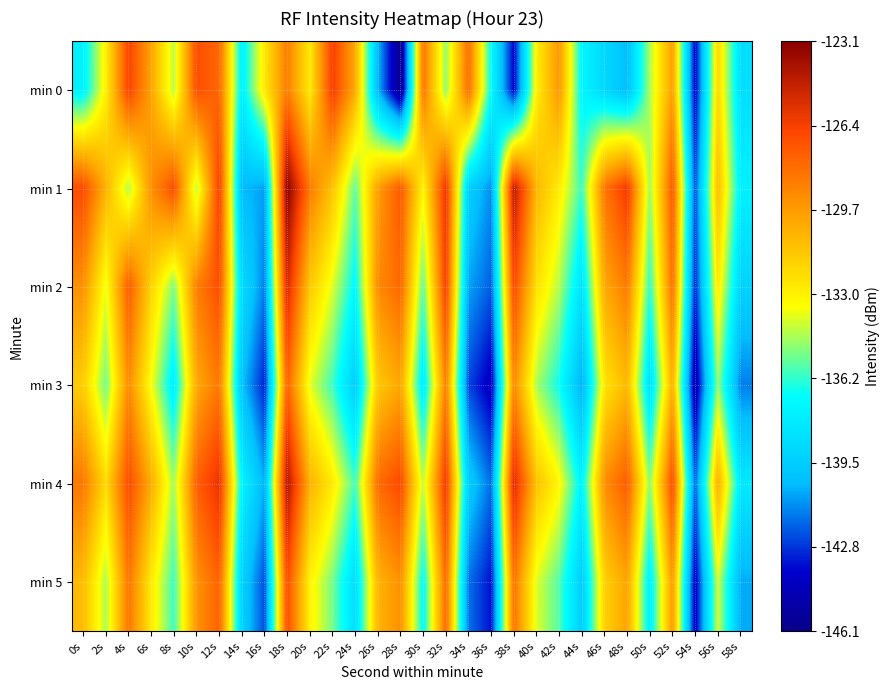

Reading left to right, transcribe all the data shown in this chart.

min 0: 0s=-137.6	2s=-132.9	4s=-126.5	6s=-130.0	8s=-134.4	10s=-126.9	12s=-127.8	14s=-137.7	16s=-132.6	18s=-128.6	20s=-132.7	22s=-126.3	24s=-130.2	26s=-140.4	28s=-146.1	30s=-128.3	32s=-135.0	34s=-128.0	36s=-137.0	38s=-143.8	40s=-132.8	42s=-129.5	44s=-137.3	46s=-139.0	48s=-140.2	50s=-134.6	52s=-129.8	54s=-143.9	56s=-131.9	58s=-138.6
min 1: 0s=-126.8	2s=-130.5	4s=-134.5	6s=-129.3	8s=-126.9	10s=-134.4	12s=-126.4	14s=-140.3	16s=-140.9	18s=-123.1	20s=-128.5	22s=-131.2	24s=-135.6	26s=-129.8	28s=-127.3	30s=-133.1	32s=-125.9	34s=-139.4	36s=-141.2	38s=-124.5	40s=-130.7	42s=-132.8	44s=-136.1	46s=-128.3	48s=-126.1	50s=-134.8	52s=-127.2	54s=-142.3	56s=-130.9	58s=-137.6
min 2: 0s=-129.3	2s=-133.7	4s=-127.4	6s=-131.8	8s=-135.2	10s=-128.6	12s=-126.9	14s=-138.7	16s=-141.5	18s=-125.3	20s=-131.4	22s=-133.9	24s=-137.2	26s=-129.1	28s=-127.8	30s=-135.6	32s=-126.4	34s=-140.8	36s=-142.1	38s=-126.7	40s=-132.3	42s=-134.5	44s=-138.4	46s=-130.2	48s=-128.5	50s=-136.3	52s=-128.1	54s=-143.1	56s=-132.6	58s=-139.2
min 3: 0s=-131.6	2s=-135.4	4s=-129.1	6s=-133.5	8s=-137.8	10s=-130.2	12s=-128.4	14s=-140.1	16s=-143.2	18s=-127.6	20s=-133.8	22s=-136.1	24s=-139.5	26s=-131.4	28s=-130.1	30s=-138.0	32s=-128.7	34s=-142.5	36s=-144.3	38s=-129.0	40s=-134.6	42s=-136.8	44s=-140.7	46s=-132.5	48s=-130.8	50s=-138.6	52s=-130.4	54s=-145.0	56s=-134.9	58s=-141.5
min 4: 0s=-128.4	2s=-132.1	4s=-126.8	6s=-130.3	8s=-134.7	10s=-127.5	12s=-125.8	14s=-137.4	16s=-140.6	18s=-124.2	20s=-130.5	22s=-132.7	24s=-136.0	26s=-128.0	28s=-126.7	30s=-134.3	32s=-126.1	34s=-139.5	36s=-141.8	38s=-125.4	40s=-131.1	42s=-133.2	44s=-137.5	46s=-129.2	48s=-127.4	50s=-135.0	52s=-126.8	54s=-142.0	56s=-130.3	58s=-138.0
min 5: 0s=-130.9	2s=-134.6	4s=-128.3	6s=-132.7	8s=-136.1	10s=-129.4	12s=-127.6	14s=-139.3	16s=-142.4	18s=-126.8	20s=-133.0	22s=-135.3	24s=-138.7	26s=-130.6	28s=-129.3	30s=-137.1	32s=-127.9	34s=-141.7	36s=-143.5	38s=-128.2	40s=-133.9	42s=-135.8	44s=-139.6	46s=-131.7	48s=-130.0	50s=-137.8	52s=-129.6	54s=-144.2	56s=-134.0	58s=-140.7